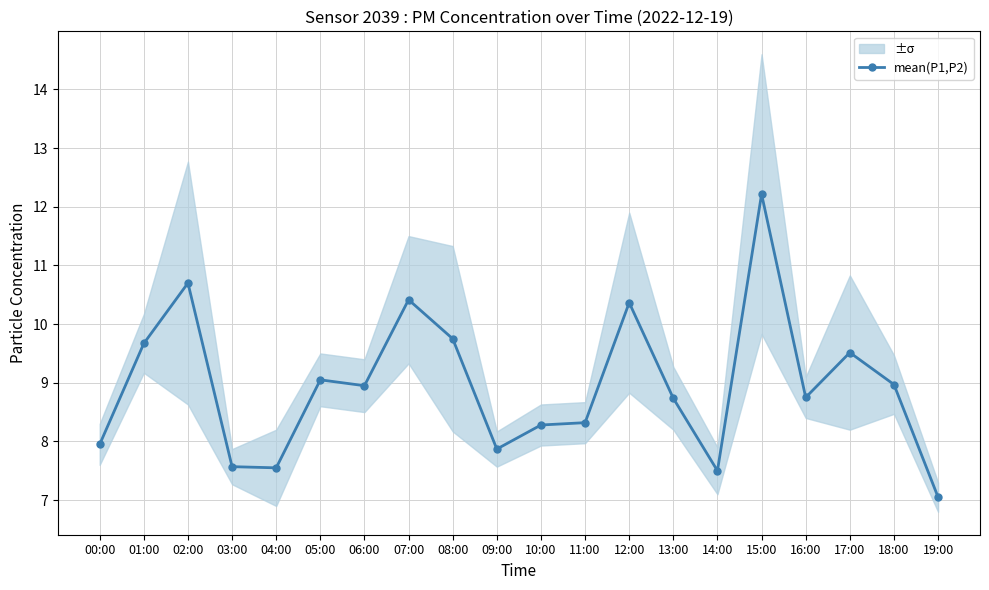

Approximately how many times larger is the value at 04:00 compared to 19:00?

1.1